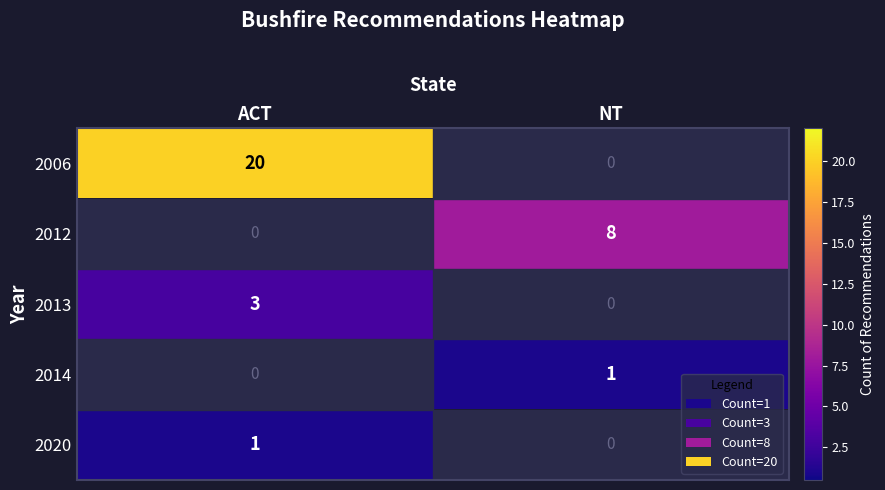

Rank the categories by 2012 value from highest to lowest.

NT, ACT